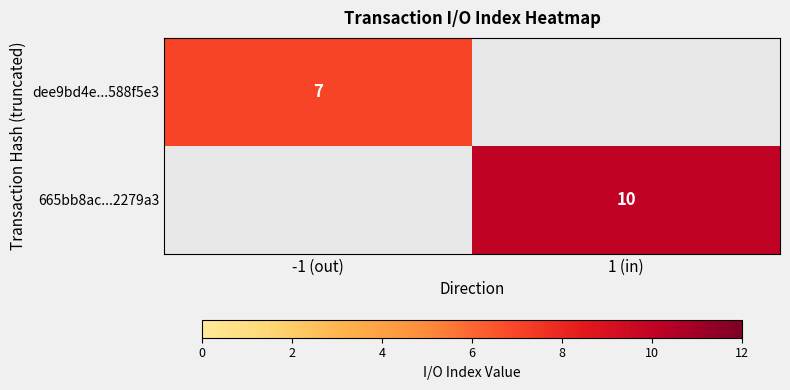

The value of 665bb8ac...2279a3 at 1 (in) is 4. True or false?

False